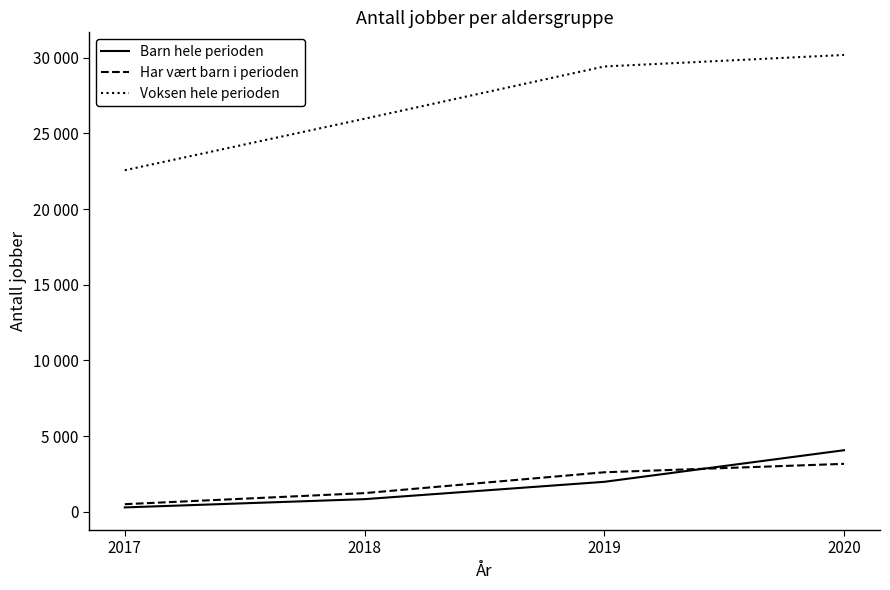

True or false: Barn hele perioden has more than 1 interior local peaks.

False